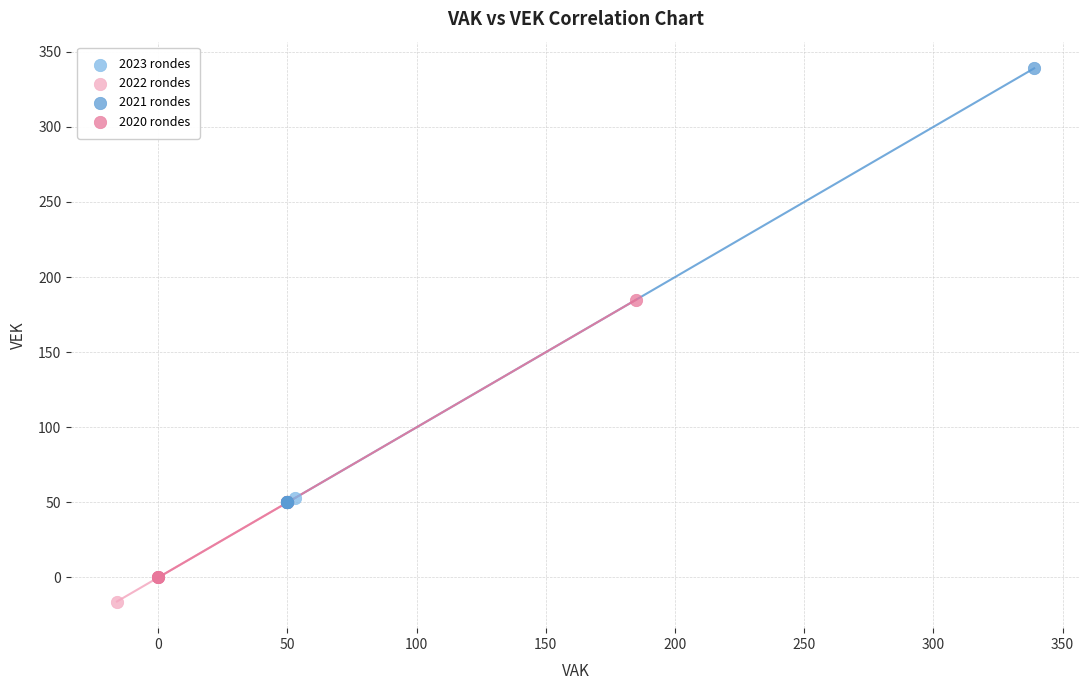

Which series has the largest Y range (max minus min)?

2021 rondes